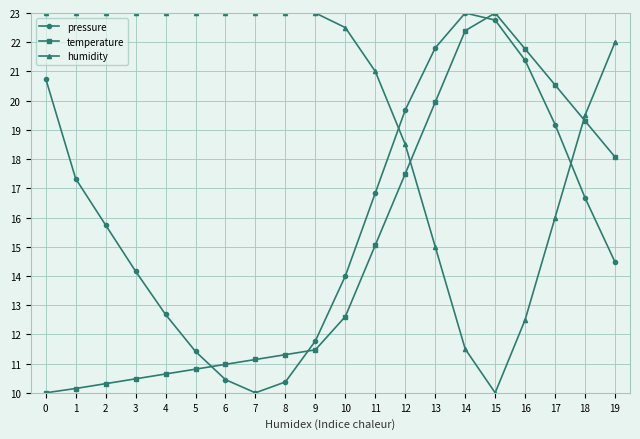

What is the maximum value shown in the chart?

23.0